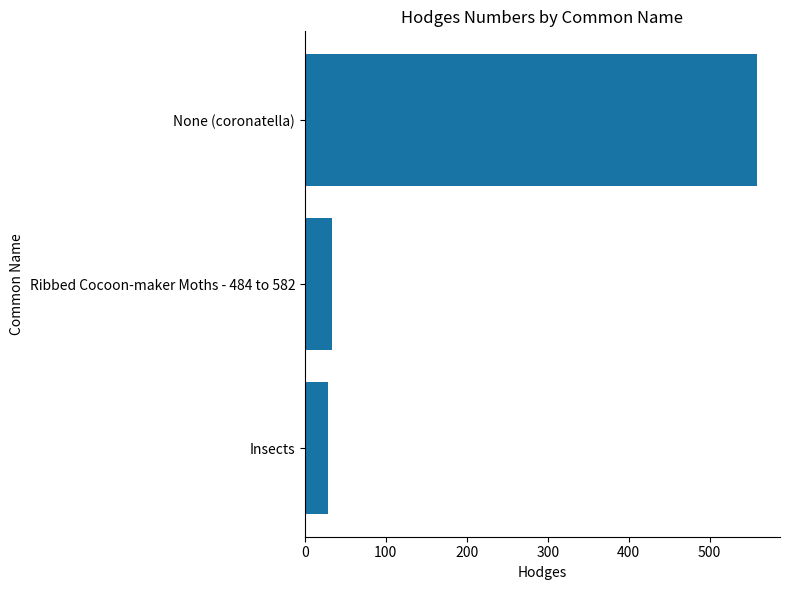

Which label corresponds to the largest value in the chart?

None (coronatella)